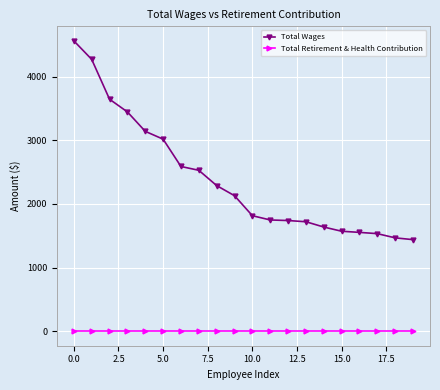

At how many categories does at least one series exceed 1144?

20